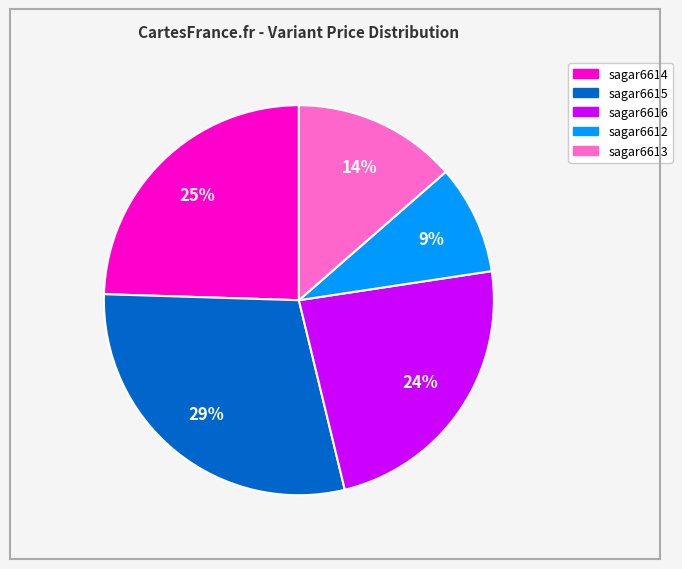

To the nearest percent, what is the difference between the largest and smallest slice percentages?

20%